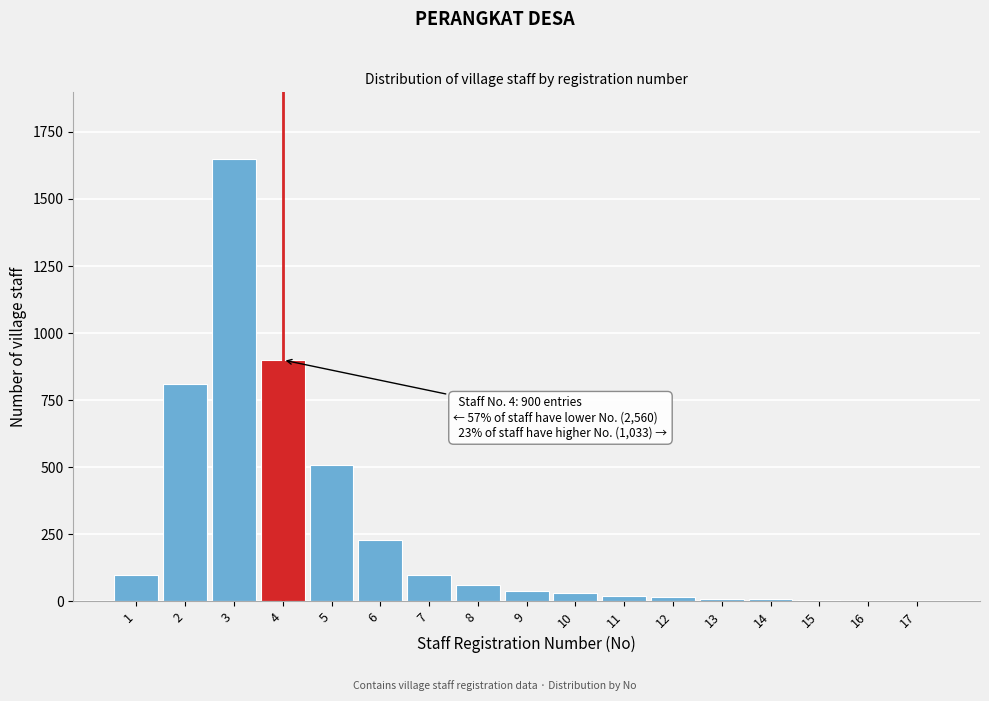

What is the maximum value shown in the chart?

1650